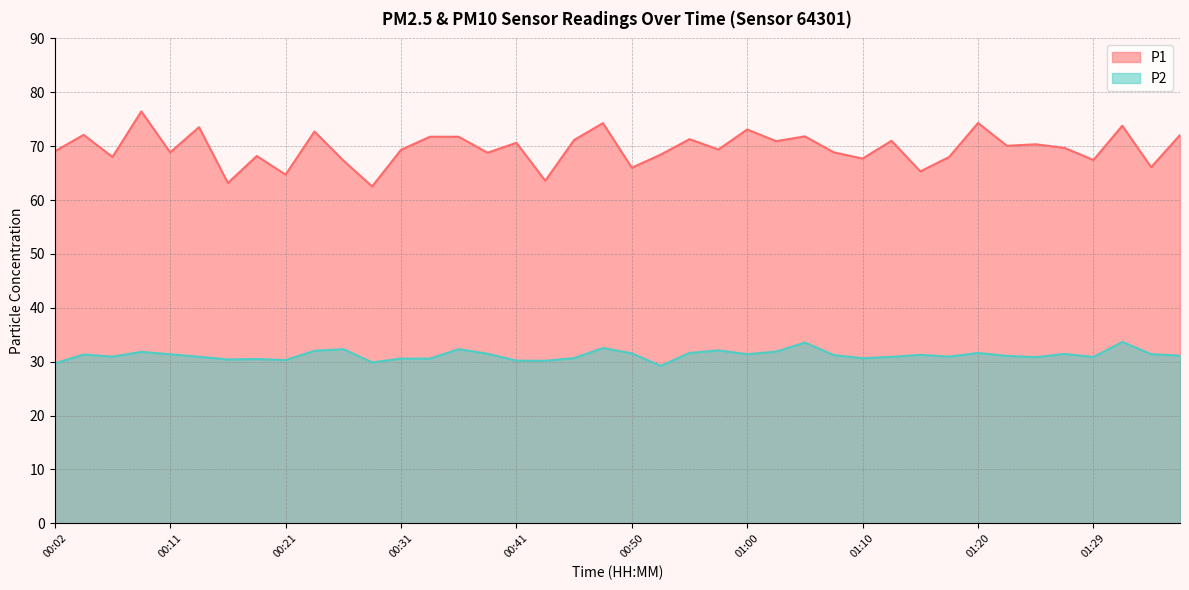

Reading left to right, list all the values displayed in this chart.

P1: 69.0	72.1	68.0	76.5	68.8	73.5	63.2	68.2	64.7	72.7	67.3	62.5	69.3	71.8	71.8	68.8	70.6	63.6	71.2	74.3	66.0	68.4	71.3	69.4	73.1	70.9	71.8	68.8	67.7	71.0	65.3	68.0	74.3	70.1	70.3	69.7	67.4	73.8	66.1	72.1
P2: 29.7	31.3	30.9	31.8	31.4	30.9	30.4	30.5	30.3	32.0	32.3	29.9	30.6	30.6	32.3	31.5	30.2	30.2	30.7	32.5	31.6	29.2	31.6	32.1	31.4	31.9	33.5	31.2	30.6	30.9	31.3	30.9	31.6	31.1	30.9	31.4	30.9	33.7	31.4	31.1